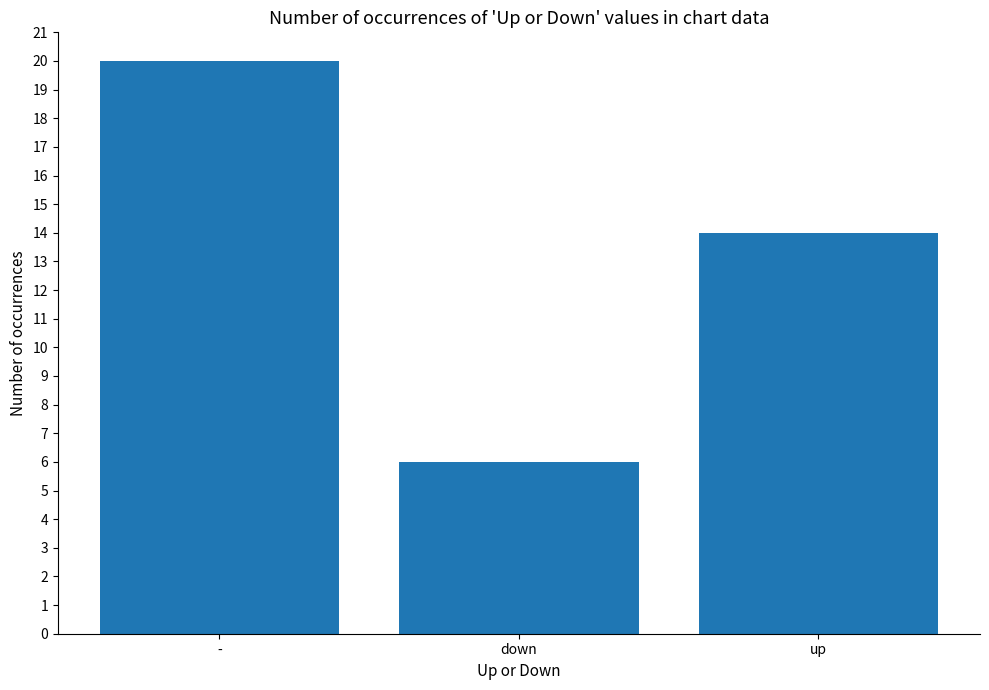

How many values are below 14?

1